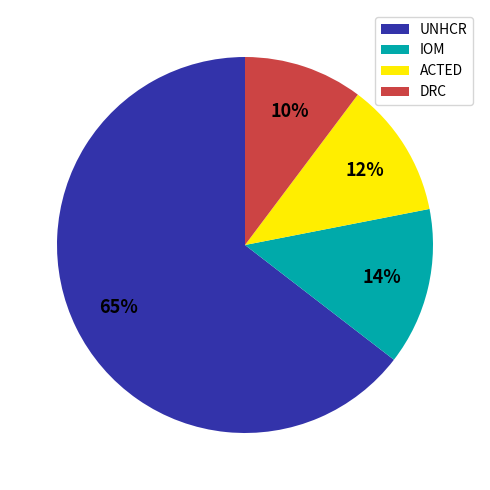

How many slices are in this pie chart?

4